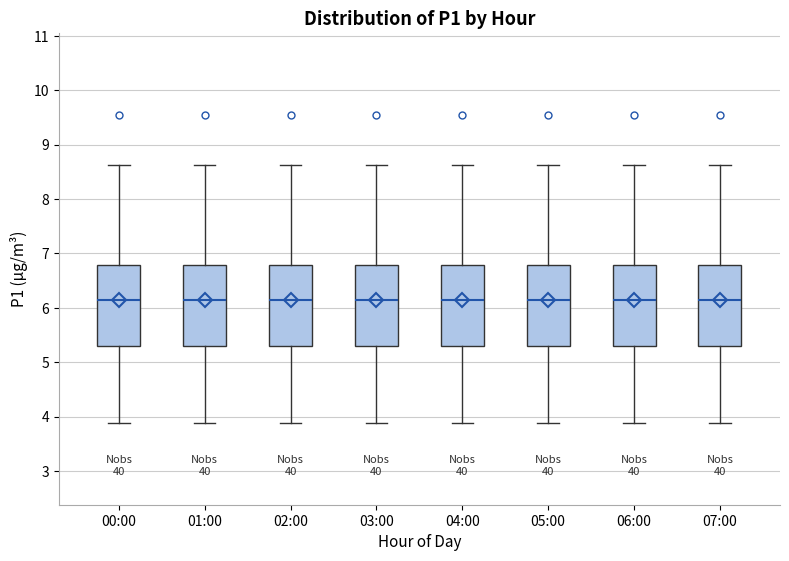

Reading left to right, read every box against the y-axis: the position of its median line, the range the box covers, and the ends of its whiskers. The values are not printed on the chart, so give them approximately, as read against the axis.

00:00: median 6.2, box 5.3 to 6.8, whiskers 3.9 to 8.6
01:00: median 6.2, box 5.3 to 6.8, whiskers 3.9 to 8.6
02:00: median 6.2, box 5.3 to 6.8, whiskers 3.9 to 8.6
03:00: median 6.2, box 5.3 to 6.8, whiskers 3.9 to 8.6
04:00: median 6.2, box 5.3 to 6.8, whiskers 3.9 to 8.6
05:00: median 6.2, box 5.3 to 6.8, whiskers 3.9 to 8.6
06:00: median 6.2, box 5.3 to 6.8, whiskers 3.9 to 8.6
07:00: median 6.2, box 5.3 to 6.8, whiskers 3.9 to 8.6